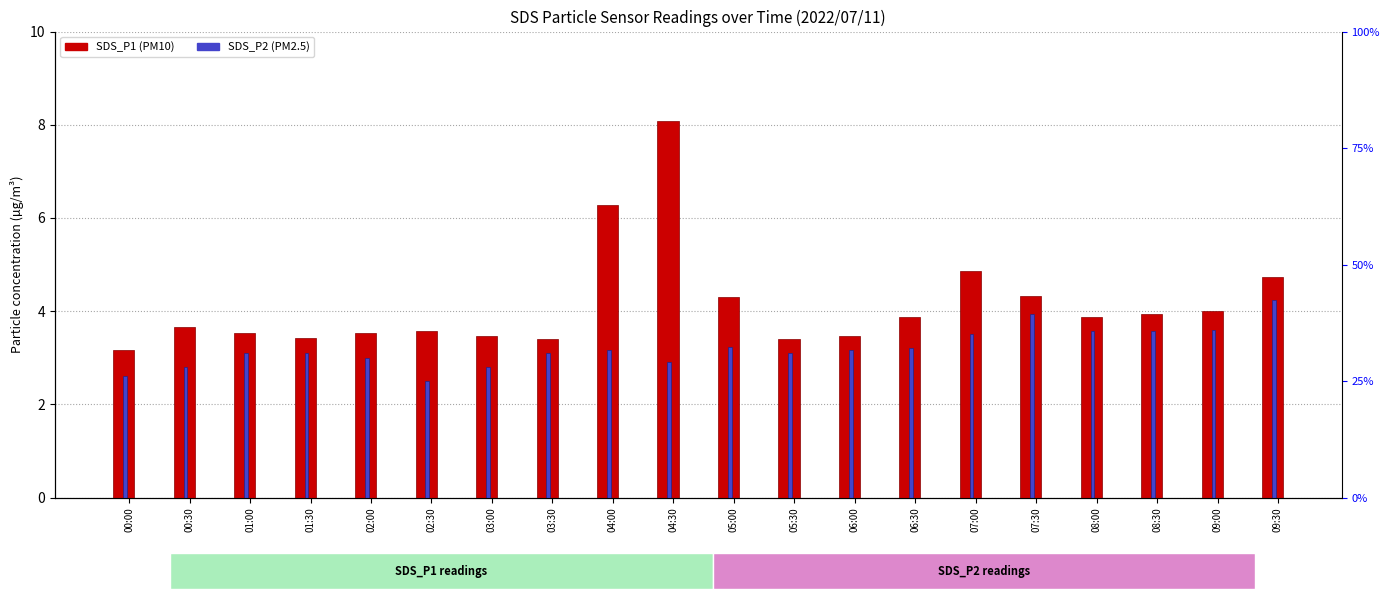

What position from the left is 04:00?

9